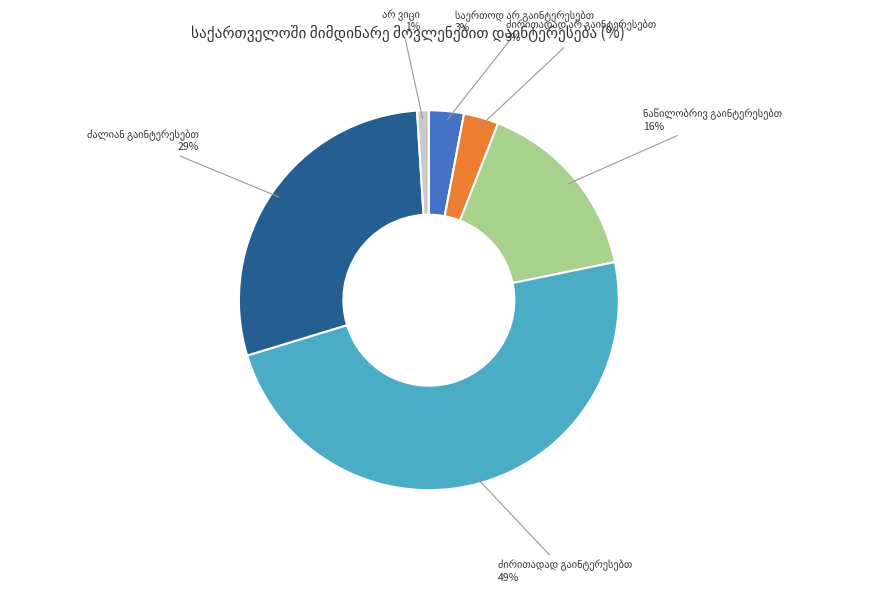

To the nearest percent, what is the average slice percentage?

17%